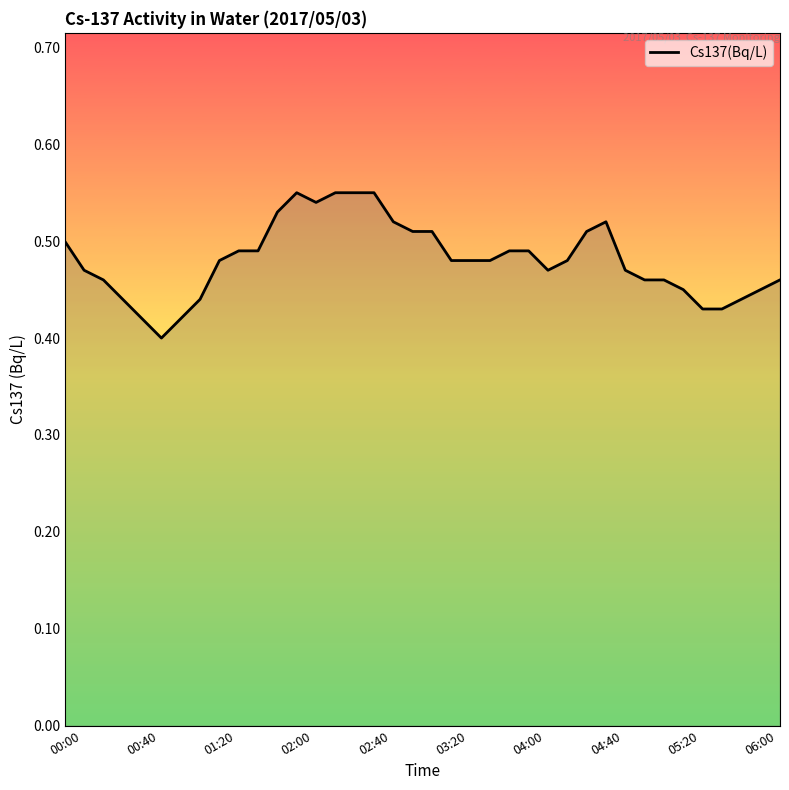

Does the chart have visible grid lines?

No